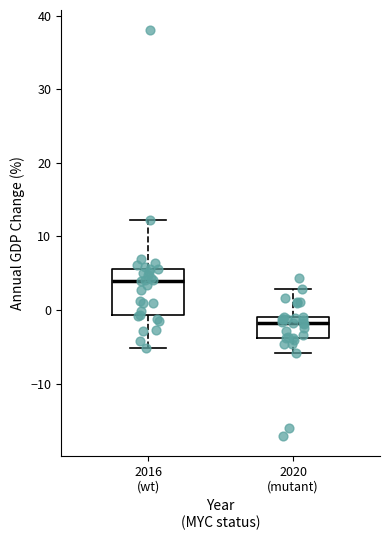

Reading left to right, transcribe this box plot: for each box, give where its median line is, the range the box spans, and where its two whiskers end, as read against the y-axis. The values are not printed on the chart, so give them approximately, as read against the axis.

2016 (wt): median 4, box -1 to 6, whiskers -5 to 12
2020 (mutant): median -2, box -4 to -1, whiskers -6 to 3